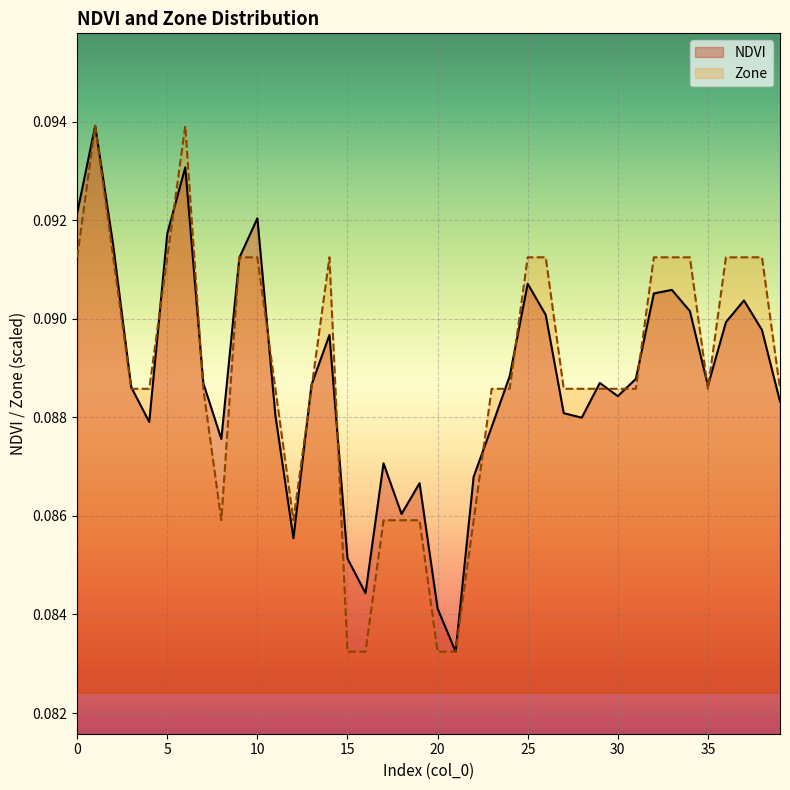

How many times do Zone and NDVI cross each other?

19